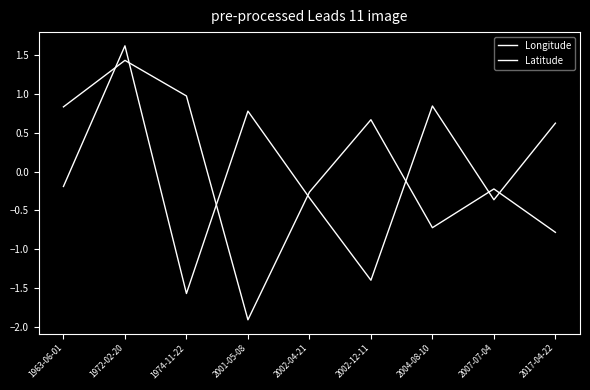

At which label does Latitude reach its peak?

1972-02-20